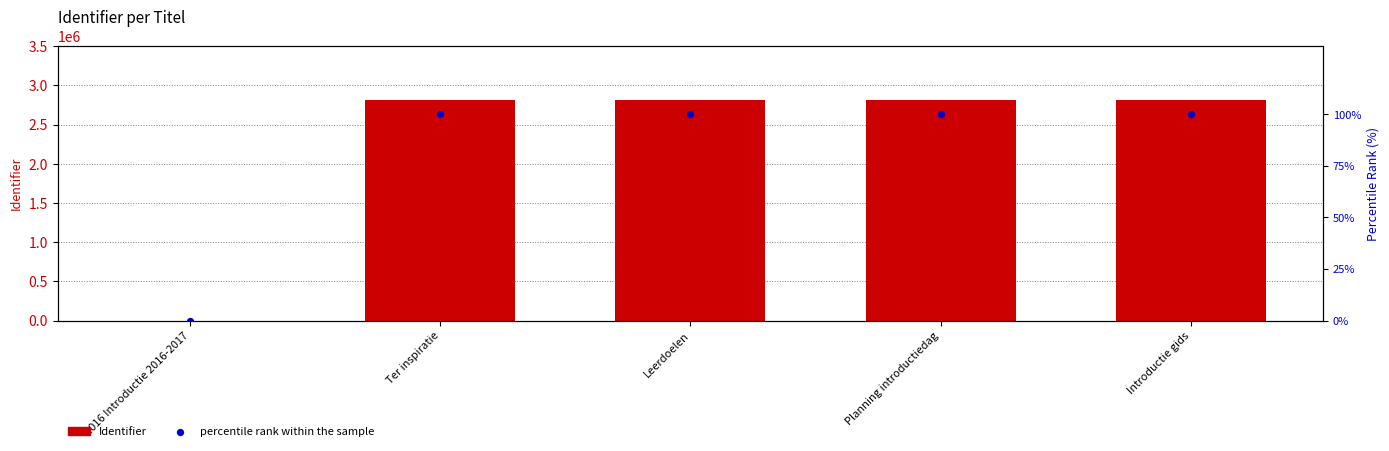

Which series has the largest Y range (max minus min)?

Identifier